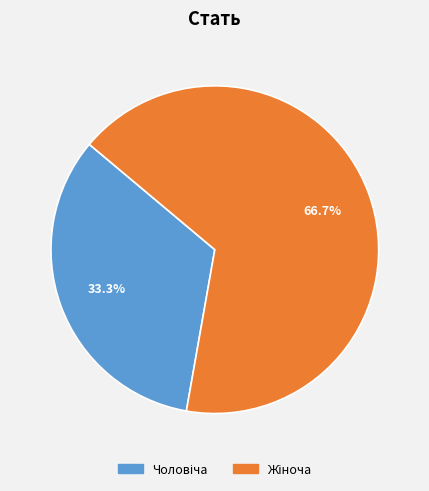

Is there a majority slice in this chart?

Yes